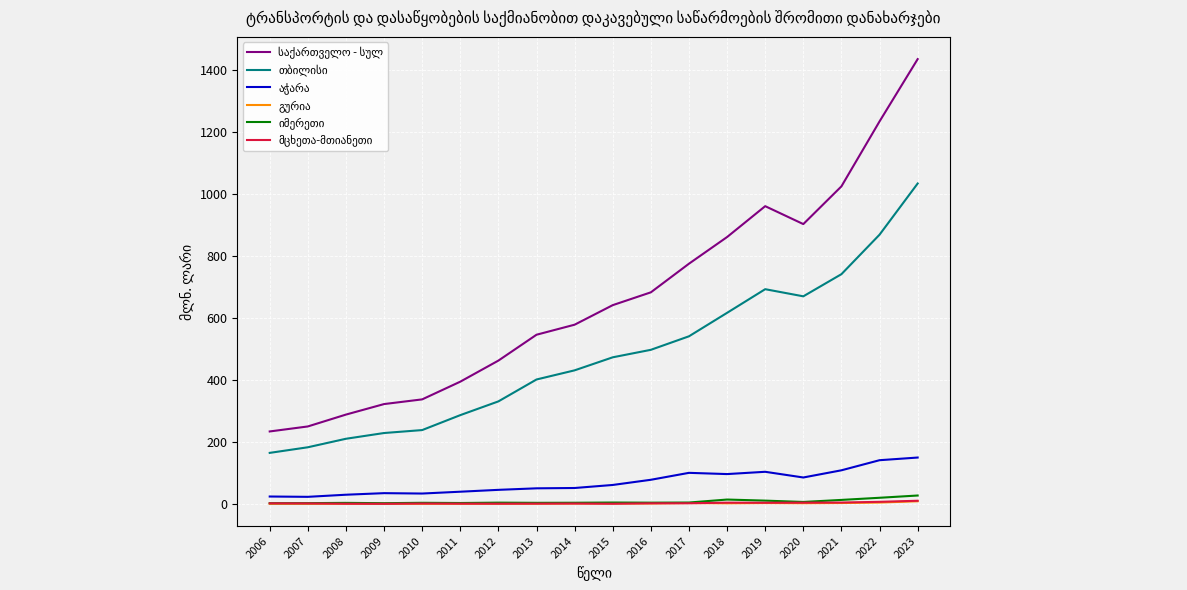

At how many categories does at least one series exceed 805?

6